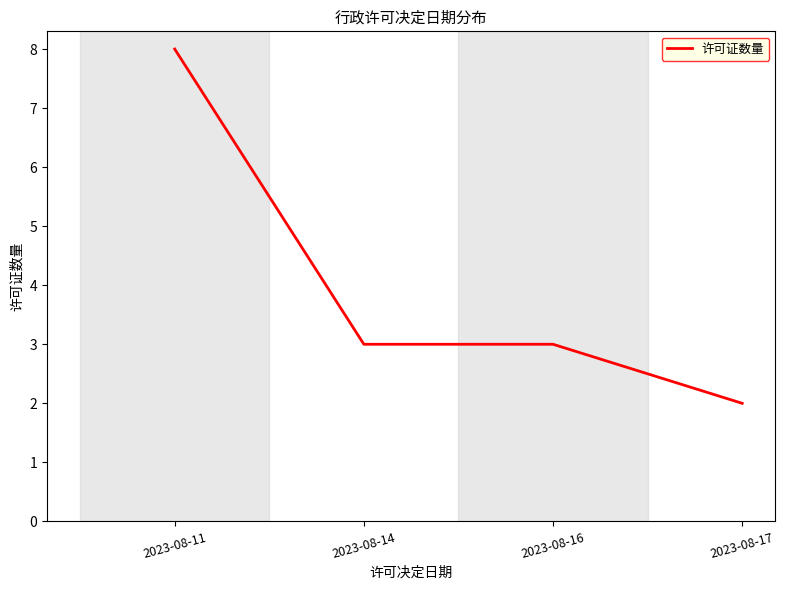

What value does the data have at 2023-08-11?

8